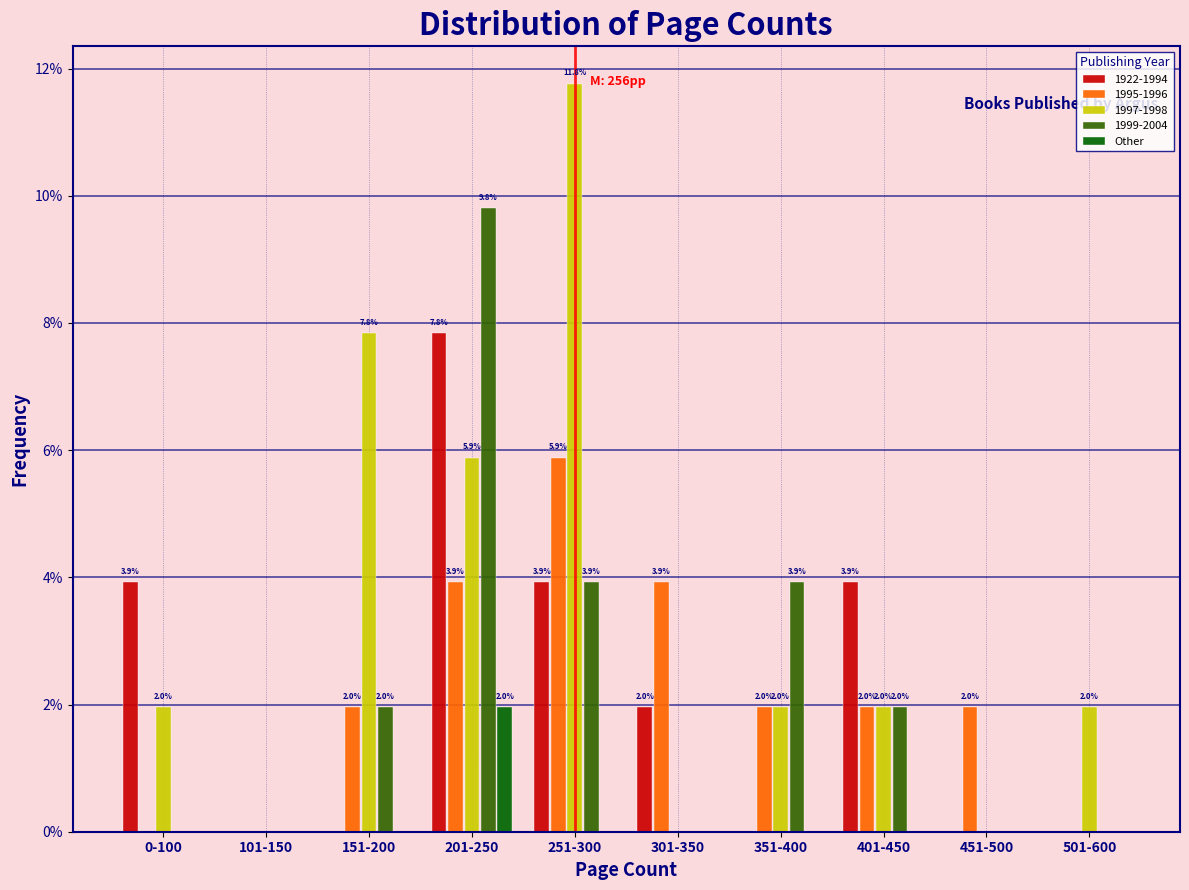

Reading right to left, what are all the values shown in this chart?

1922-1994: 501-600=0.0	451-500=0.0	401-450=3.9	351-400=0.0	301-350=2.0	251-300=3.9	201-250=7.8	151-200=0.0	101-150=0.0	0-100=3.9
1995-1996: 501-600=0.0	451-500=2.0	401-450=2.0	351-400=2.0	301-350=3.9	251-300=5.9	201-250=3.9	151-200=2.0	101-150=0.0	0-100=0.0
1997-1998: 501-600=2.0	451-500=0.0	401-450=2.0	351-400=2.0	301-350=0.0	251-300=11.8	201-250=5.9	151-200=7.8	101-150=0.0	0-100=2.0
1999-2004: 501-600=0.0	451-500=0.0	401-450=2.0	351-400=3.9	301-350=0.0	251-300=3.9	201-250=9.8	151-200=2.0	101-150=0.0	0-100=0.0
Other: 501-600=0.0	451-500=0.0	401-450=0.0	351-400=0.0	301-350=0.0	251-300=0.0	201-250=2.0	151-200=0.0	101-150=0.0	0-100=0.0